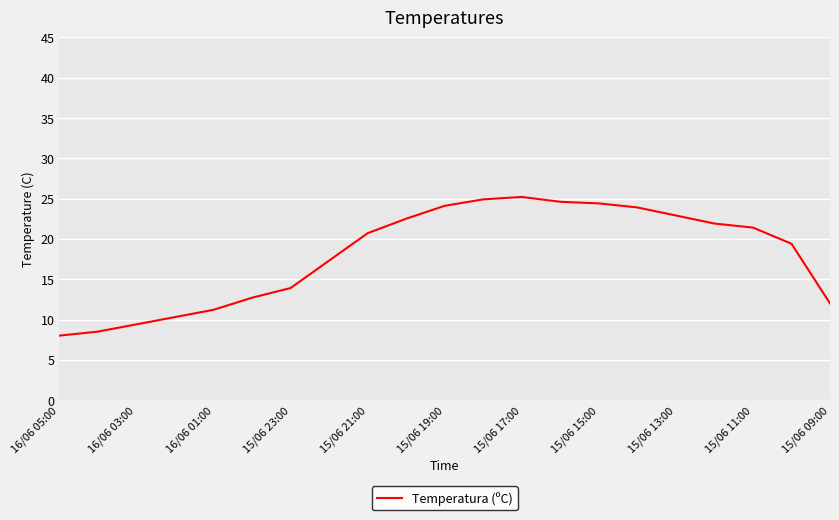

What is the greatest value displayed?

25.2